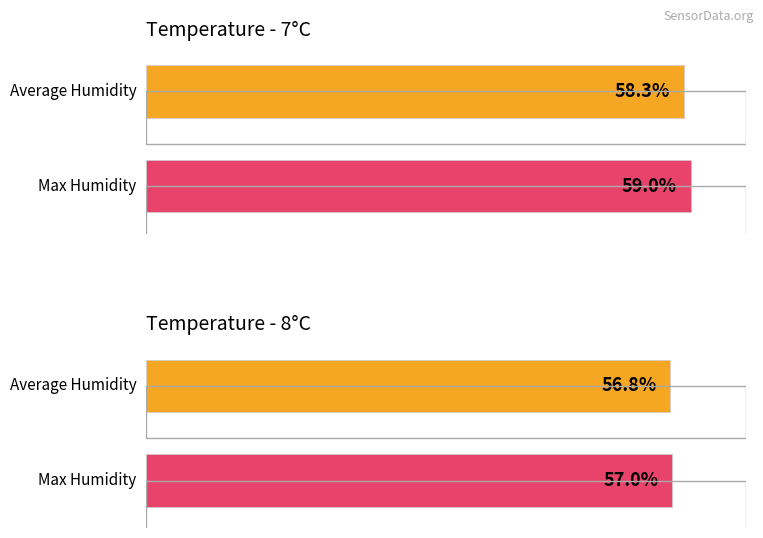

Where does the Max Humidity series first go above 58?

7